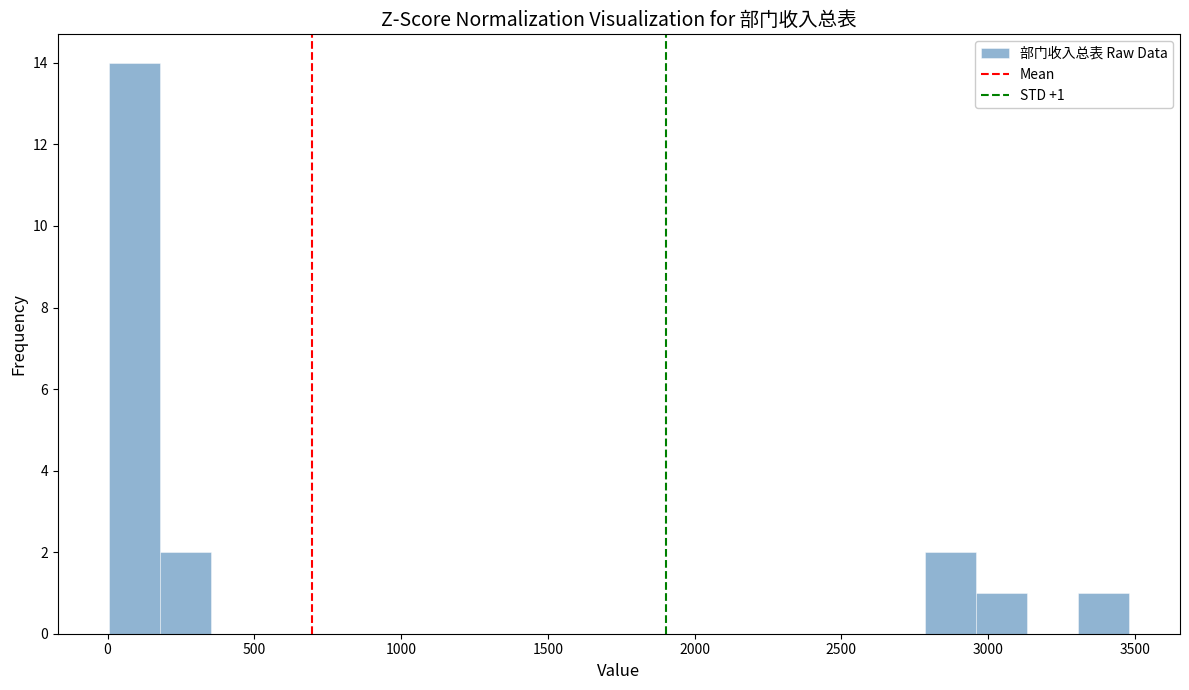

Around what value on the x-axis is the tallest bar? Give the approximate position of its centre, as read against the axis.

100